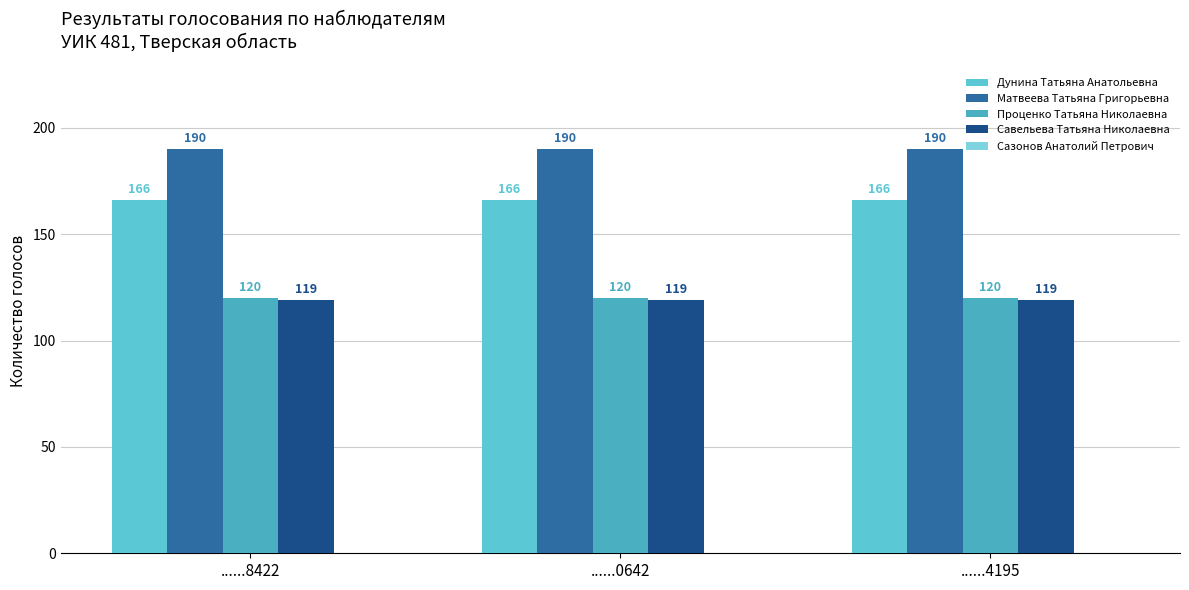

How many data points does each series have?

3